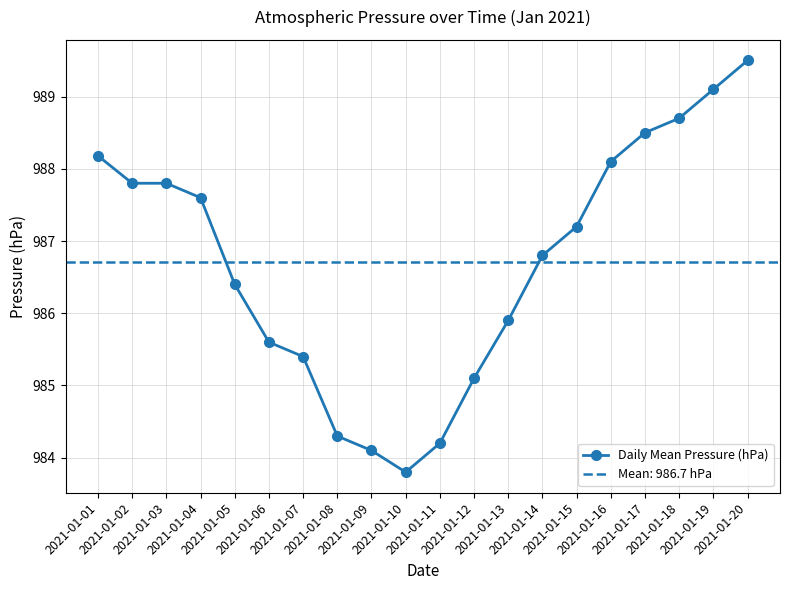

At which category does the chart reach its peak across all series?

2021-01-20